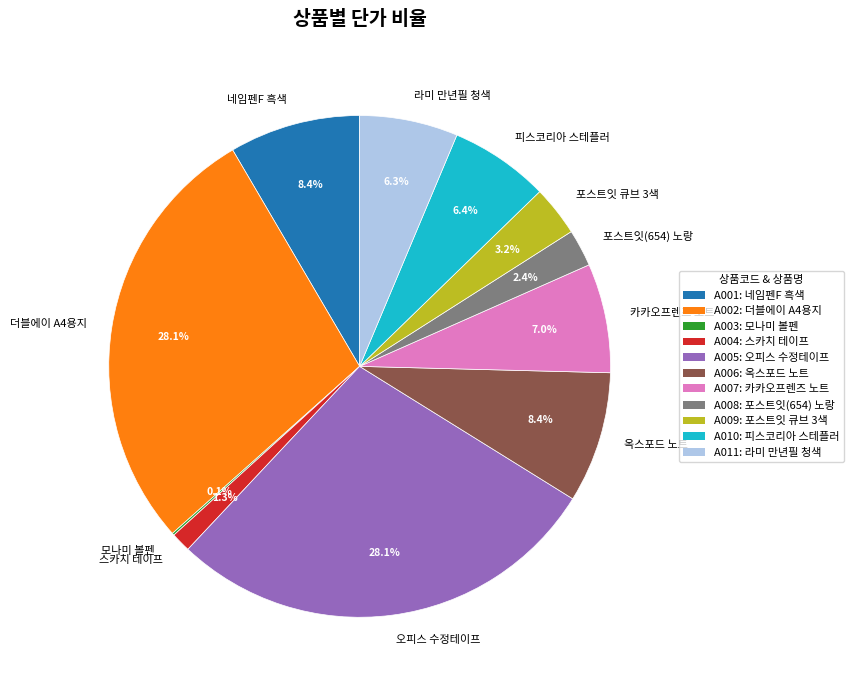

Which has a higher value, 카카오프렌즈 노트 or 포스트잇(654) 노랑?

카카오프렌즈 노트